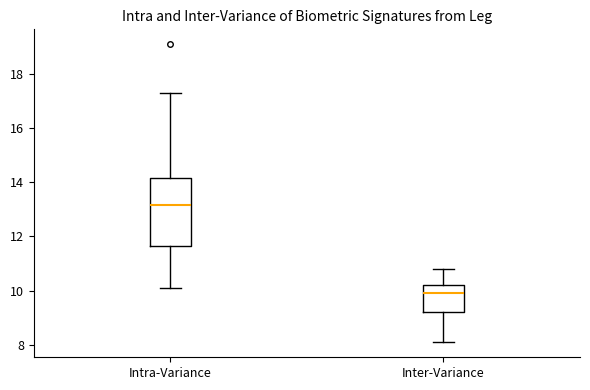

Which box has the lowest median line?

Inter-Variance